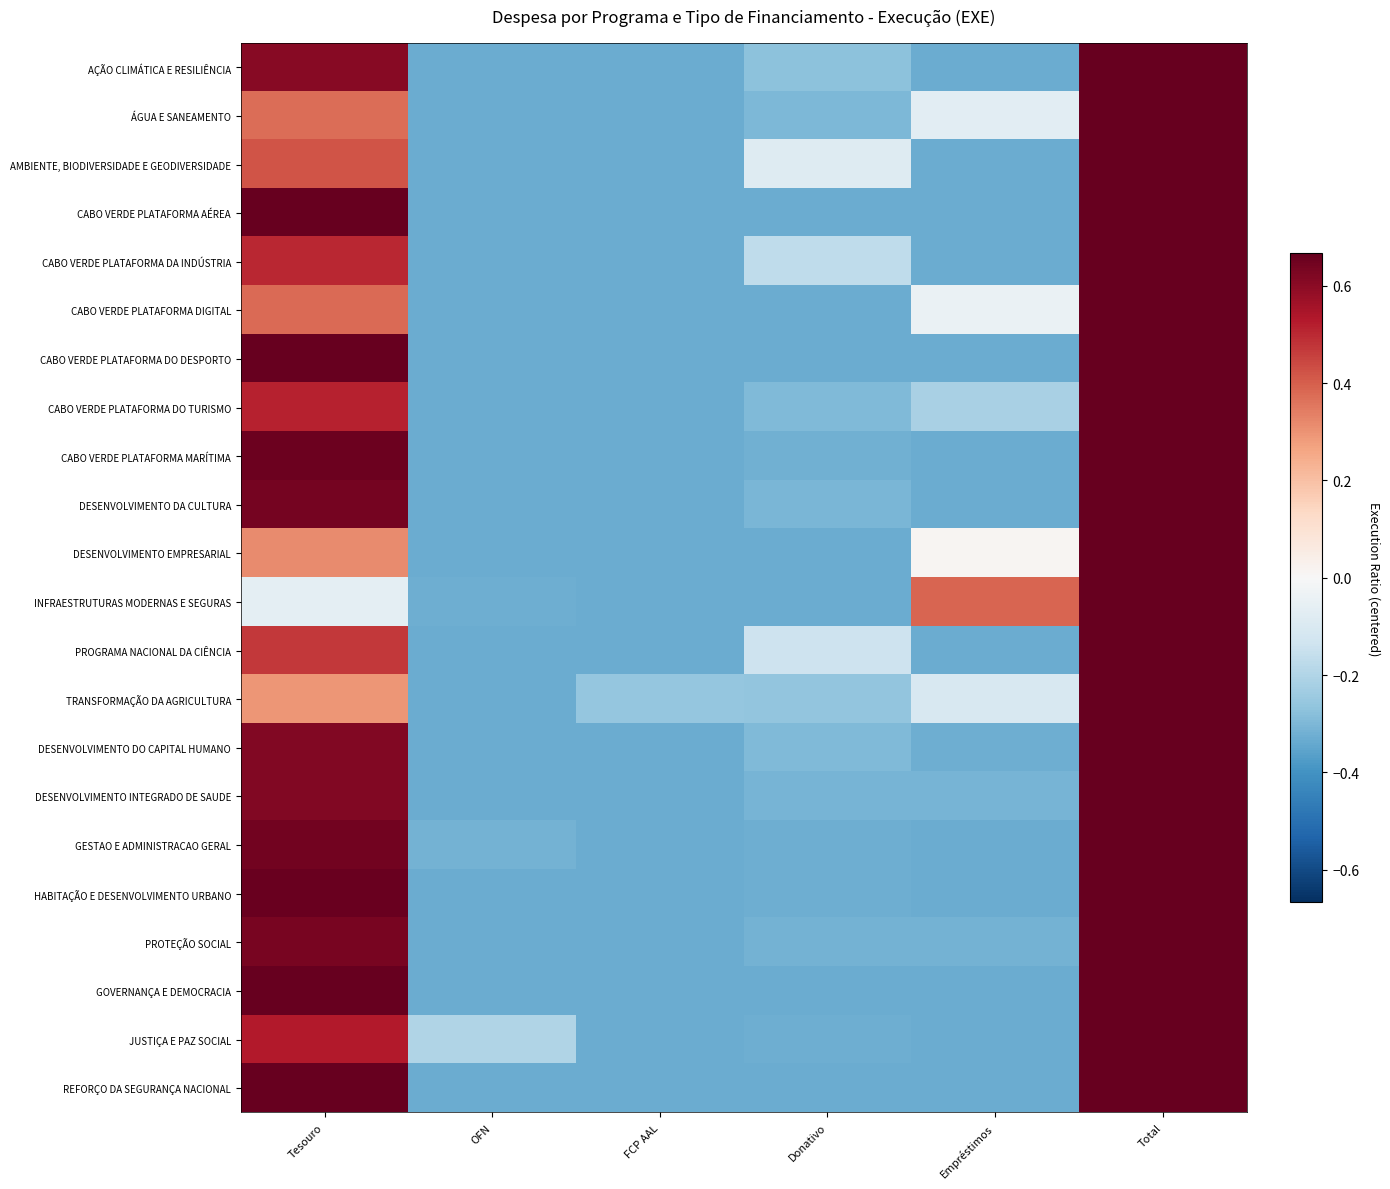

How many series are shown in this chart?

22